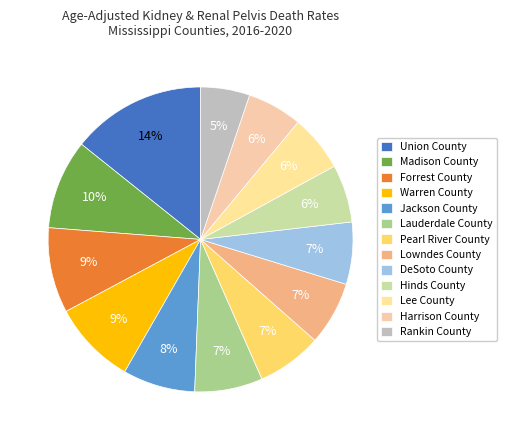

Approximately how many times larger is the value at Rankin County compared to Lowndes County?

0.8